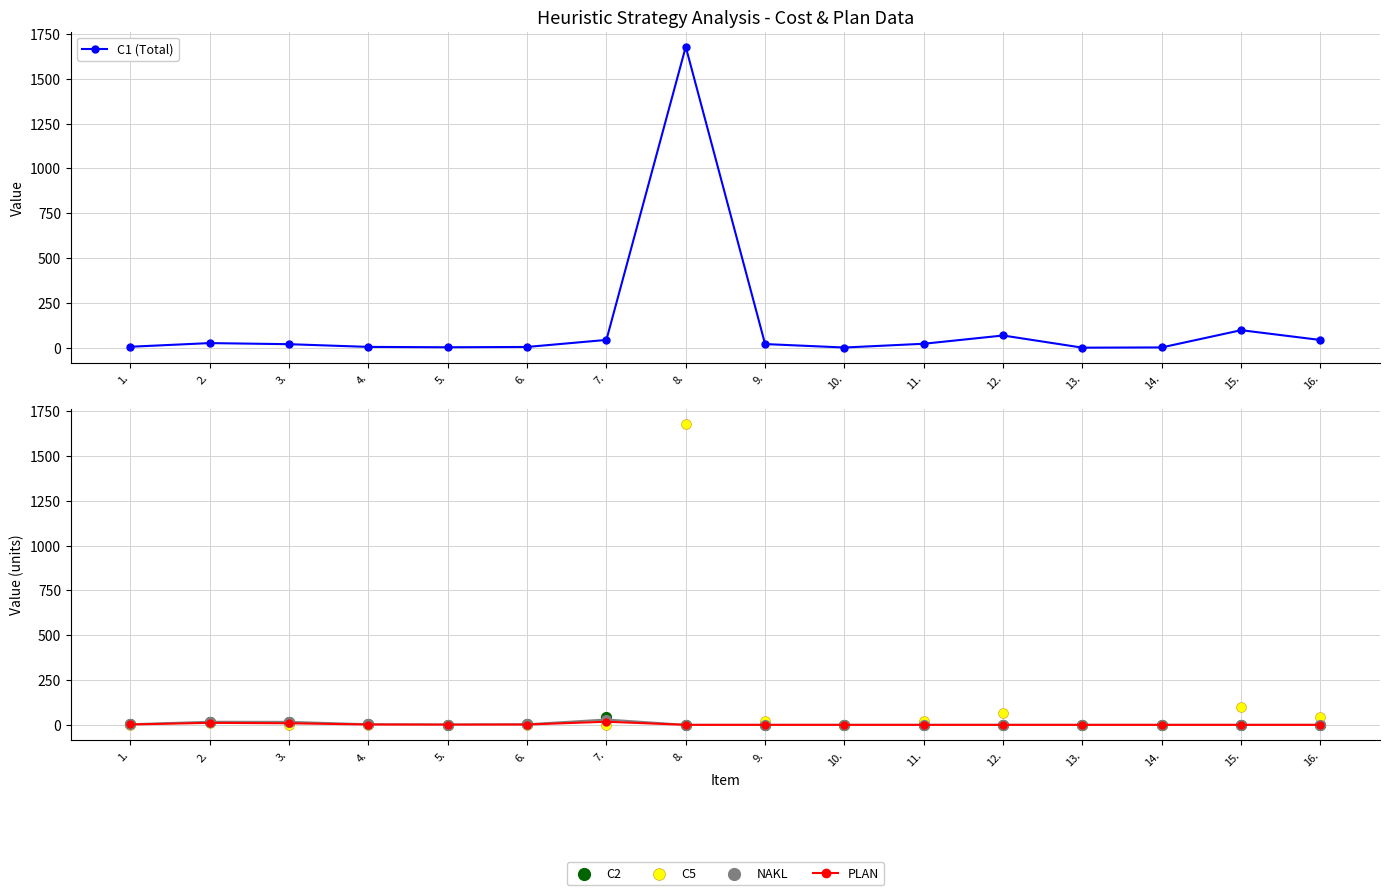

At which category is the sum across all series the highest?

8.